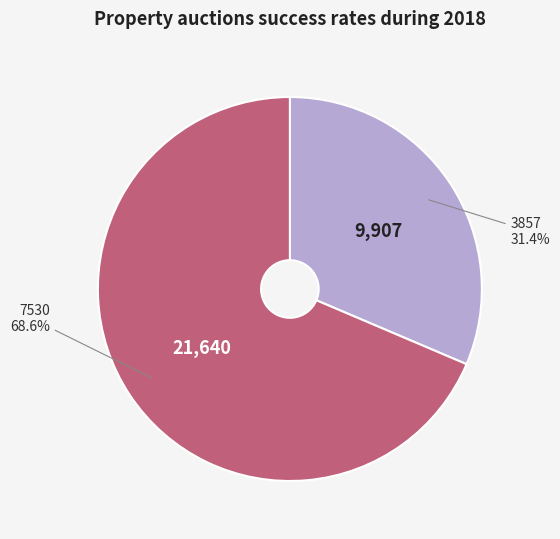

Which category accounts for the majority?

7530